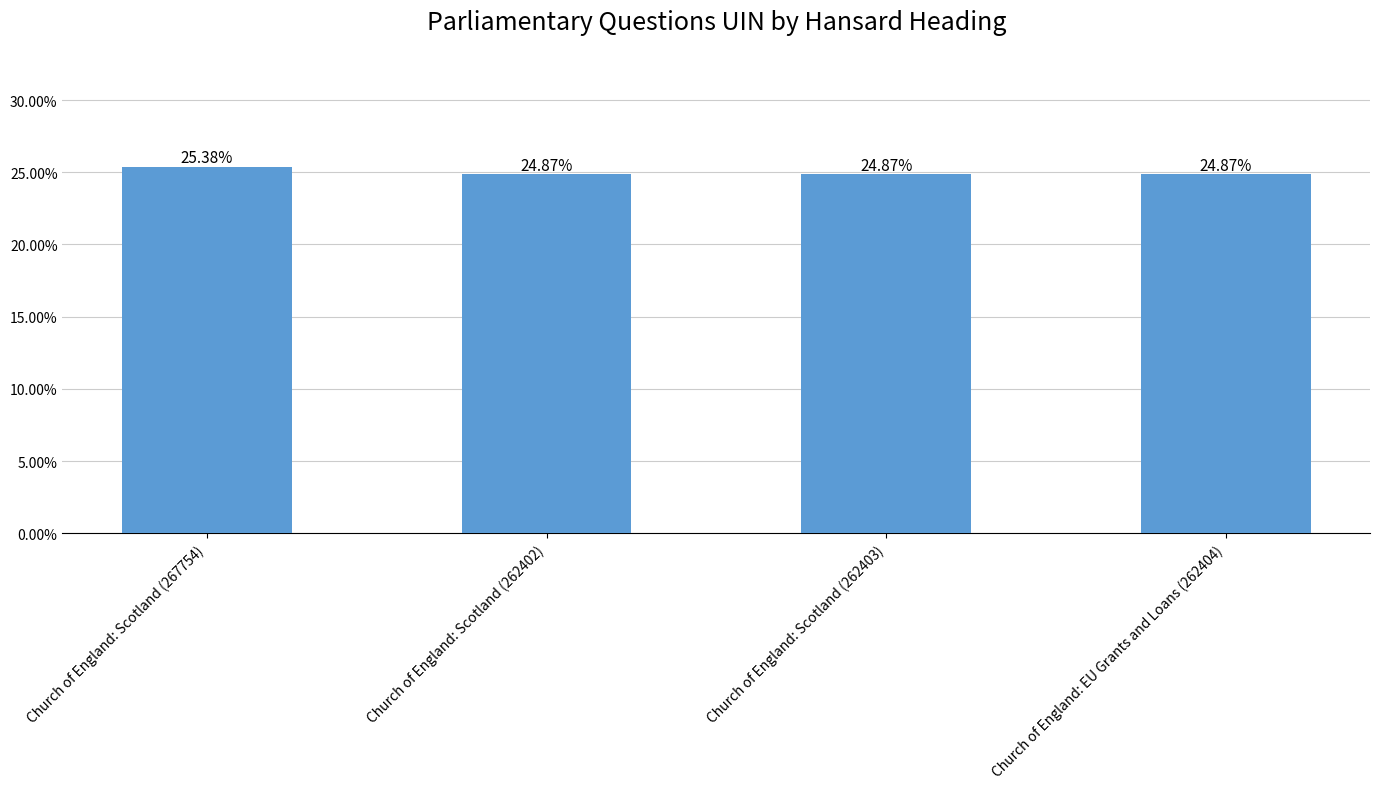

What position from the right is Church of England: EU Grants and Loans (262404)?

1